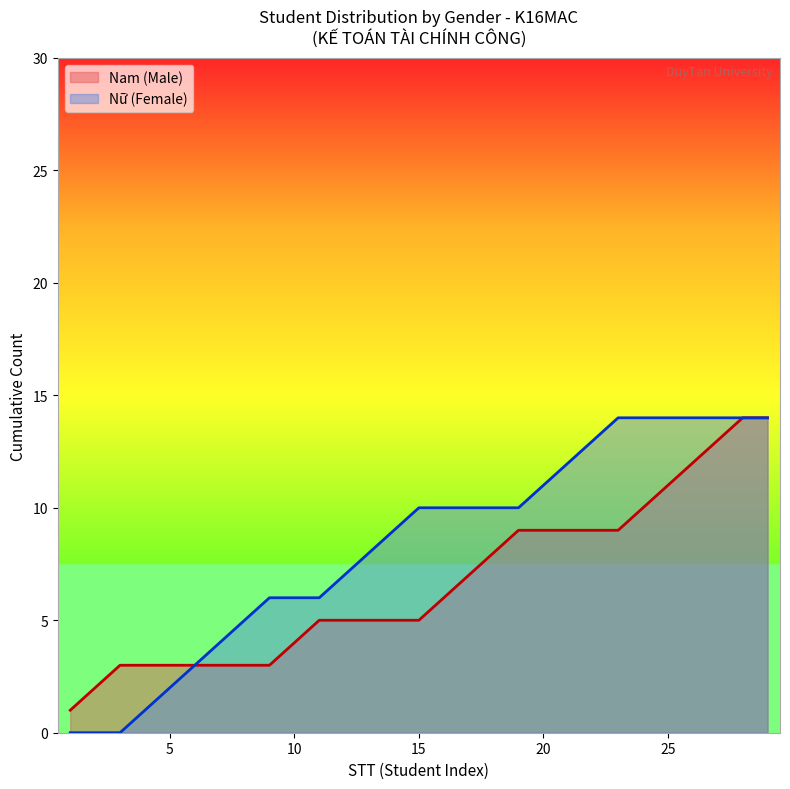

Which series has the largest total across all categories?

Nữ (Female)